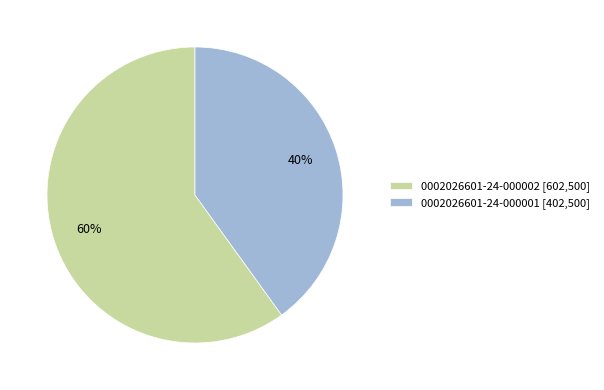

To the nearest percent, what portion does 0002026601-24-000001 represent?

40%